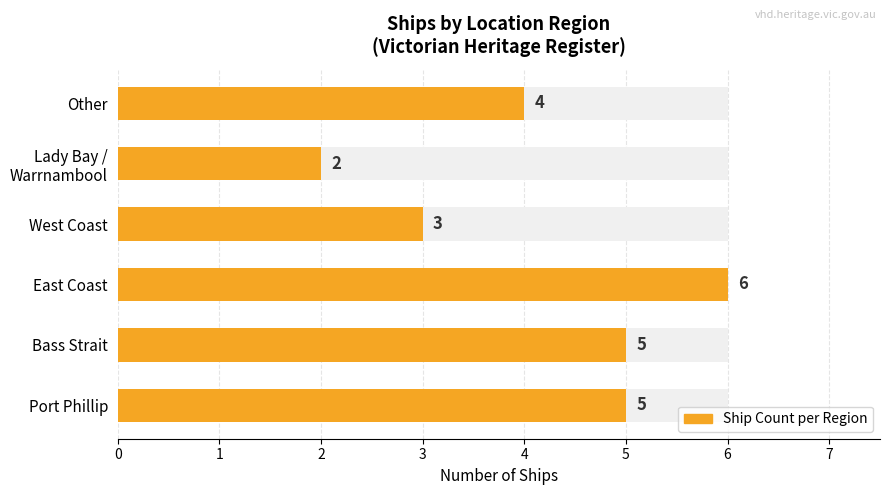

Reading left to right, transcribe all the data shown in this chart.

5	5	6	3	2	4